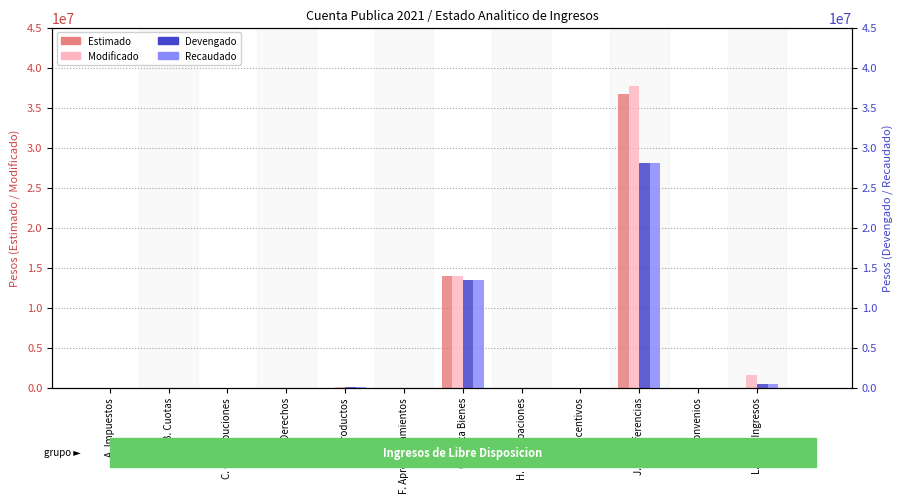

Between E. Productos and H. Participaciones, which is larger?

E. Productos